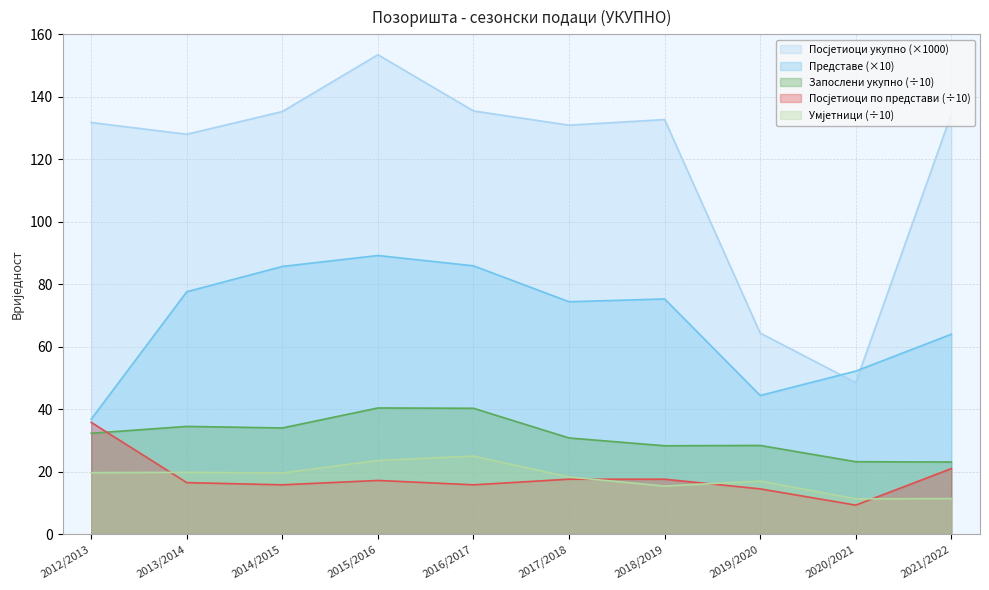

How many values in the Умјетници series are below 19?

5